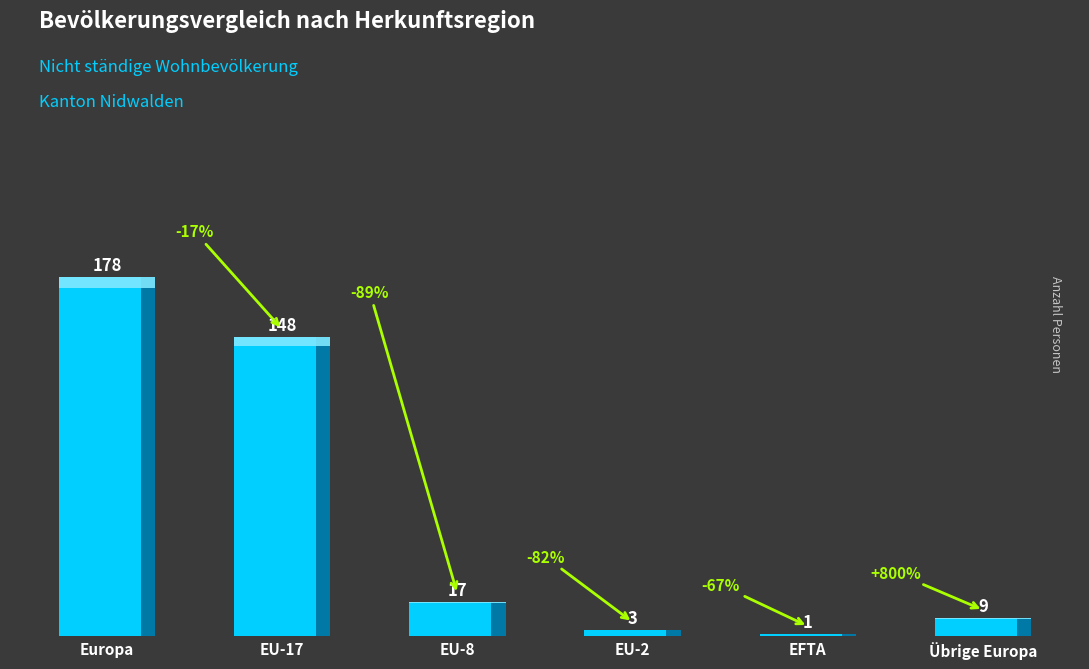

What is the greatest value displayed?

178